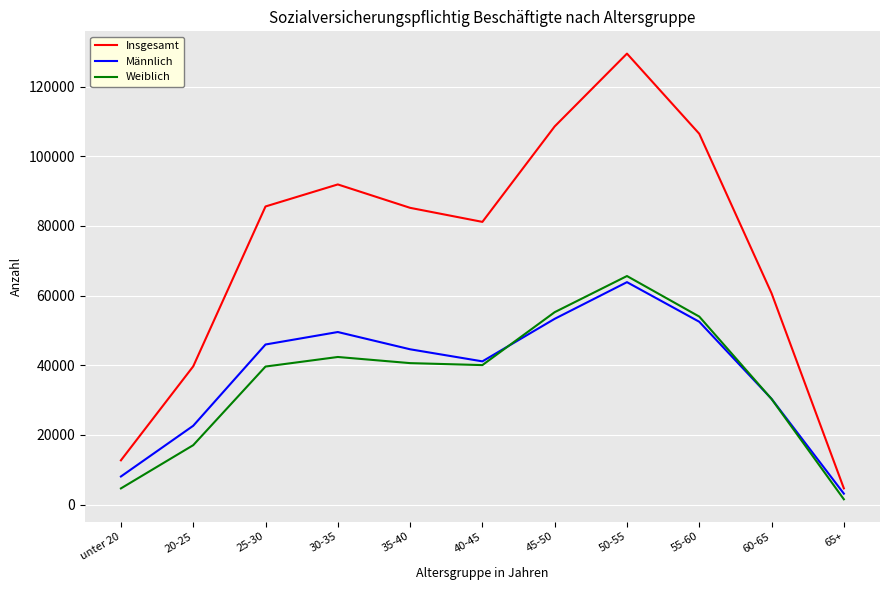

In Männlich, how many points are lower than both neighbors (excluding endpoints)?

1